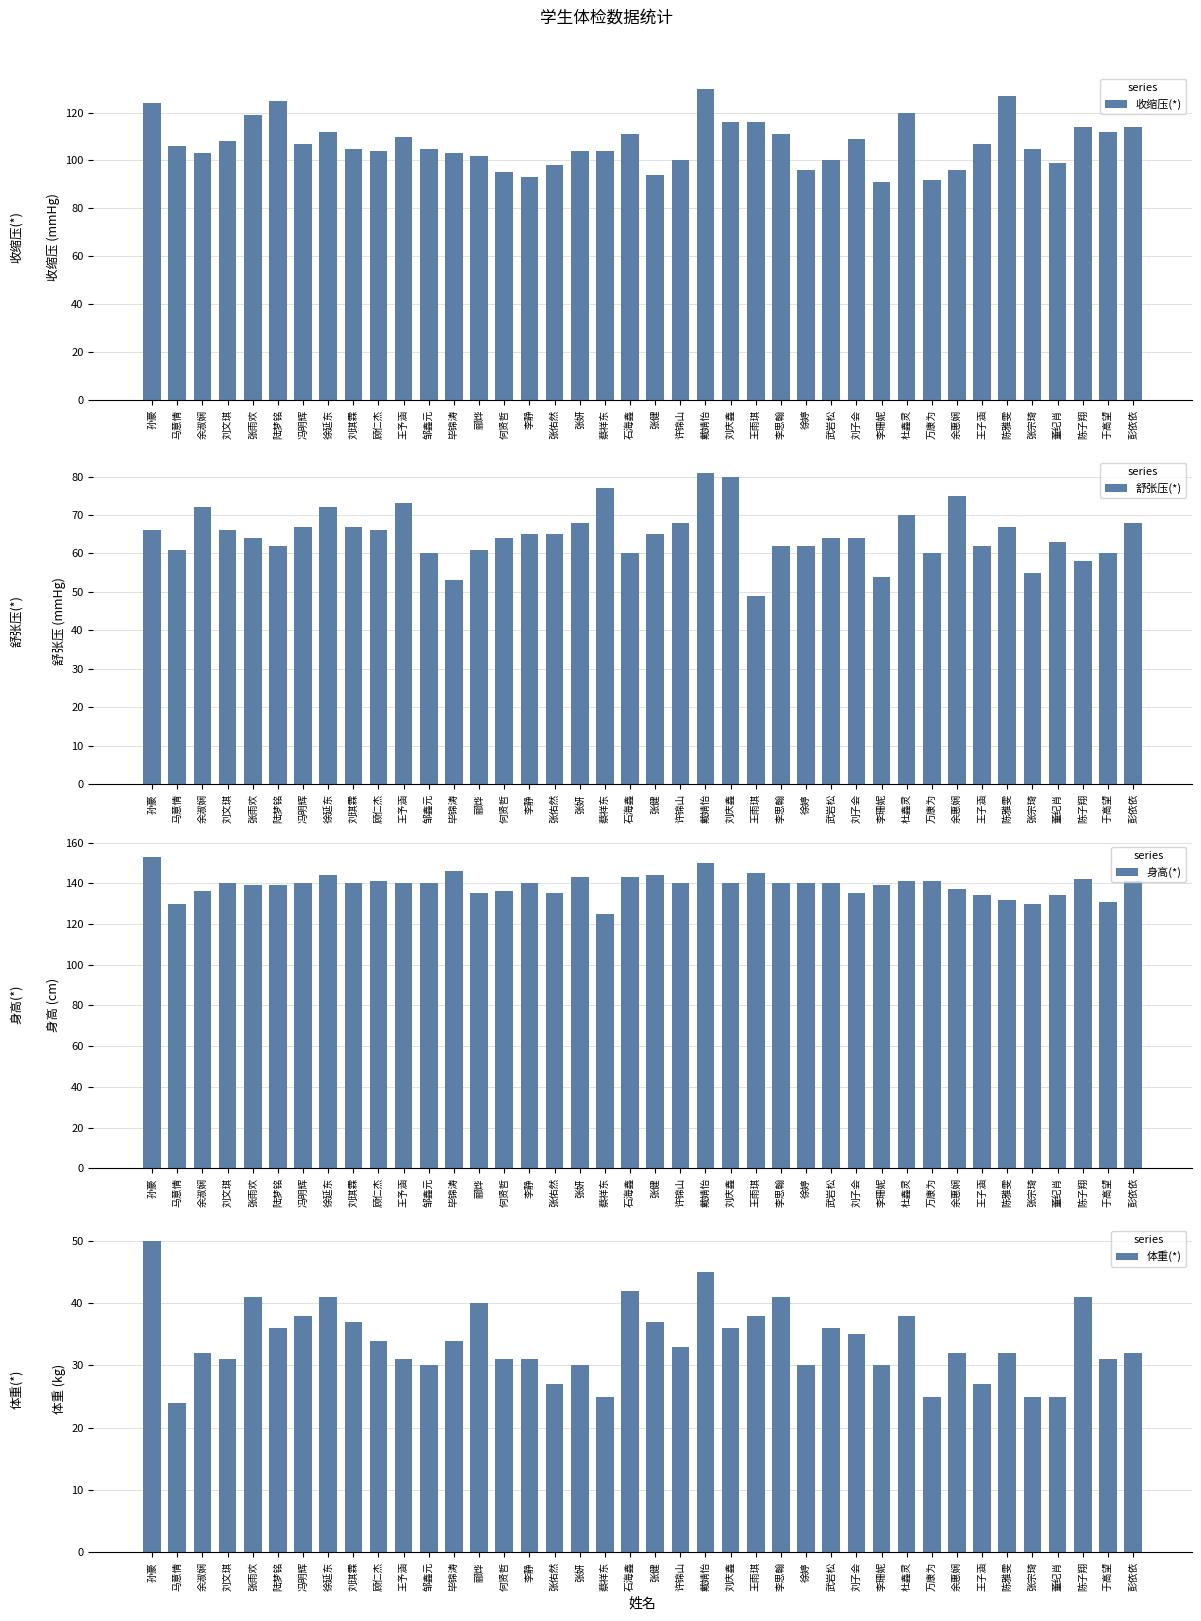

What is the average value of the 身高(*) series?

139